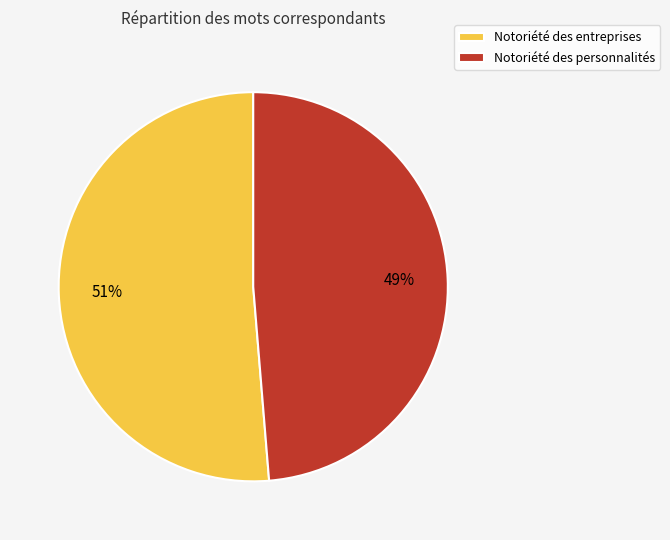

To the nearest percent, what percentage of the pie is Notoriété des personnalités?

49%